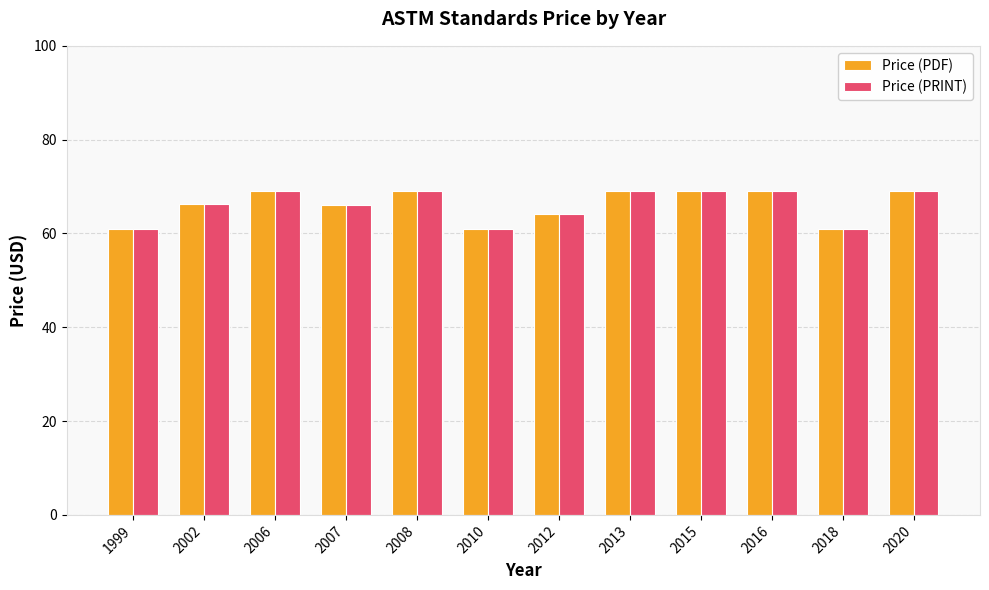

True or false: Price (PDF) has a value of 26.5 at 2016.

False